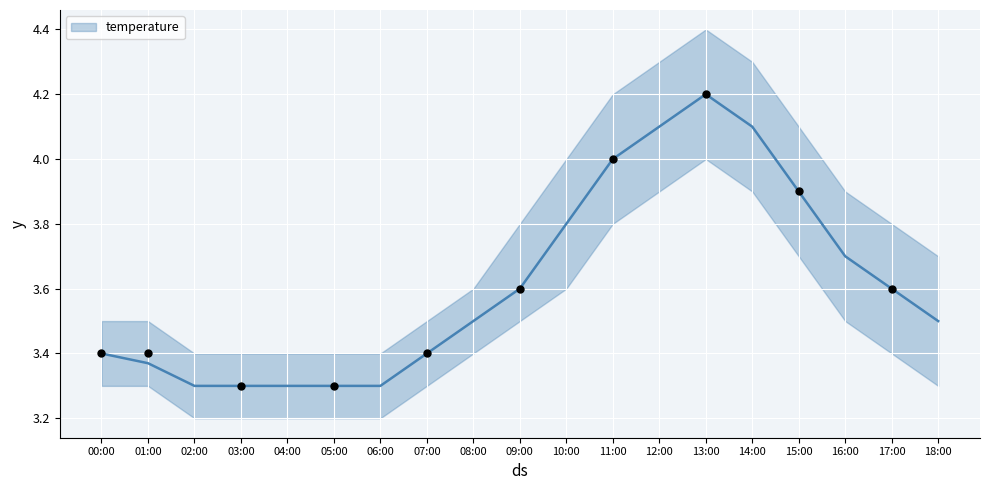

Which has a higher value, 10:00 or 17:00?

10:00